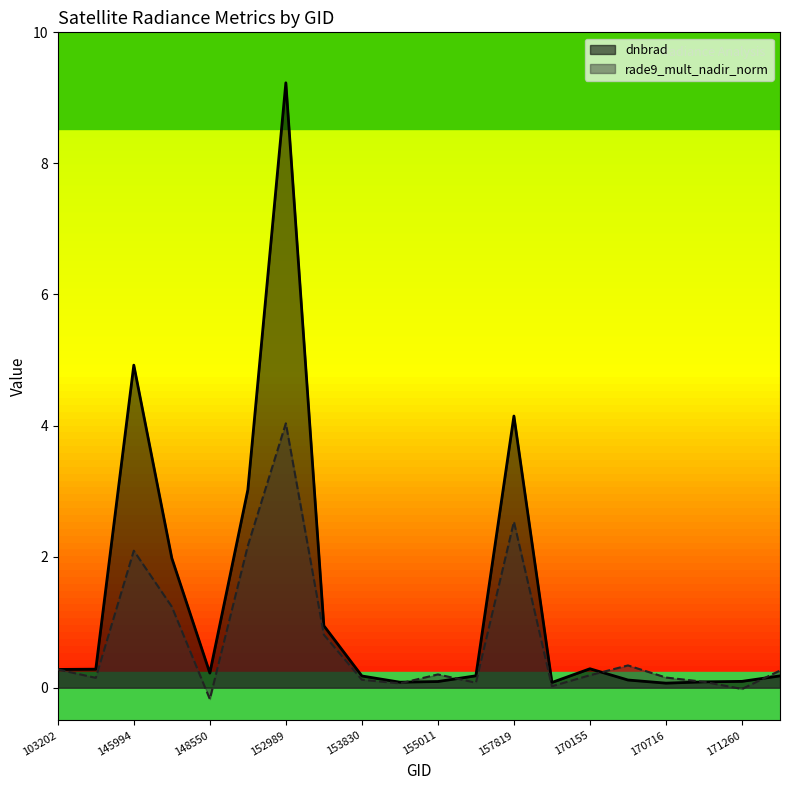

Reading left to right, list all the values displayed in this chart.

dnbrad: 103202=0.3	131476=0.3	145994=4.9	146194=2.0	148550=0.2	152809=3.0	152989=9.2	153478=0.9	153830=0.2	154803=0.1	155011=0.1	155739=0.2	157819=4.1	169981=0.1	170155=0.3	170338=0.1	170716=0.1	170898=0.1	171260=0.1	171638=0.2
rade9_mult_nadir_norm: 103202=0.3	131476=0.1	145994=2.1	146194=1.2	148550=-0.2	152809=2.2	152989=4.0	153478=0.8	153830=0.1	154803=0.1	155011=0.2	155739=0.1	157819=2.5	169981=0.0	170155=0.2	170338=0.3	170716=0.2	170898=0.1	171260=-0.0	171638=0.3